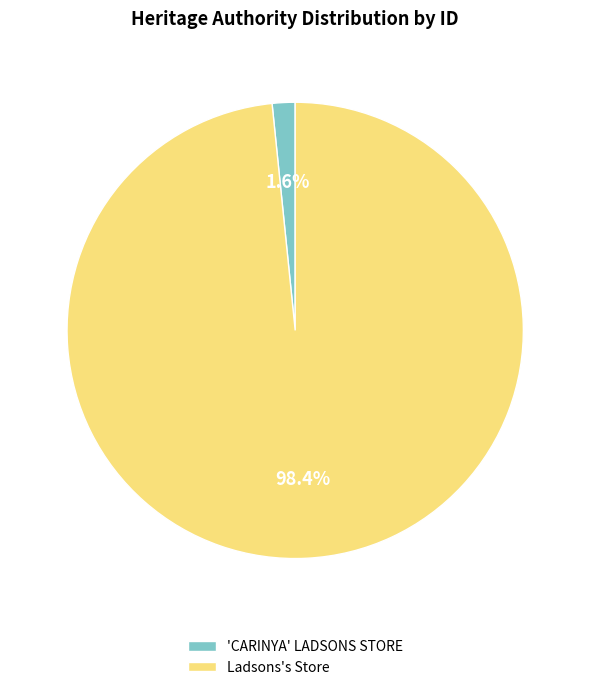

Which has a higher value, 'CARINYA' LADSONS STORE or Ladsons's Store?

Ladsons's Store